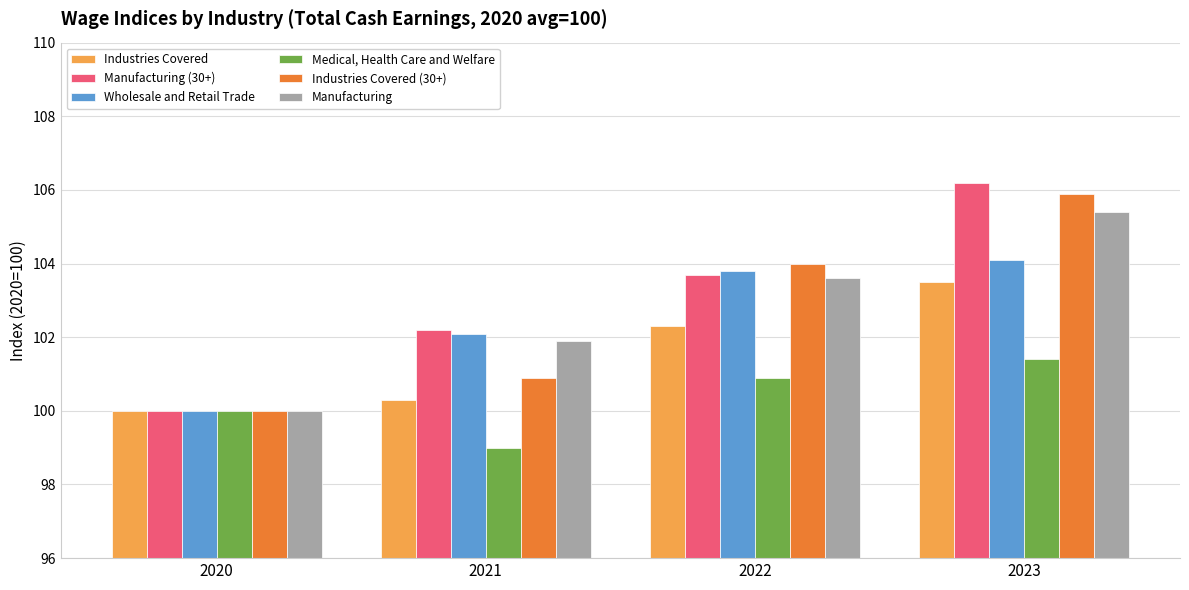

Which series has the widest spread of values?

Manufacturing (30+)